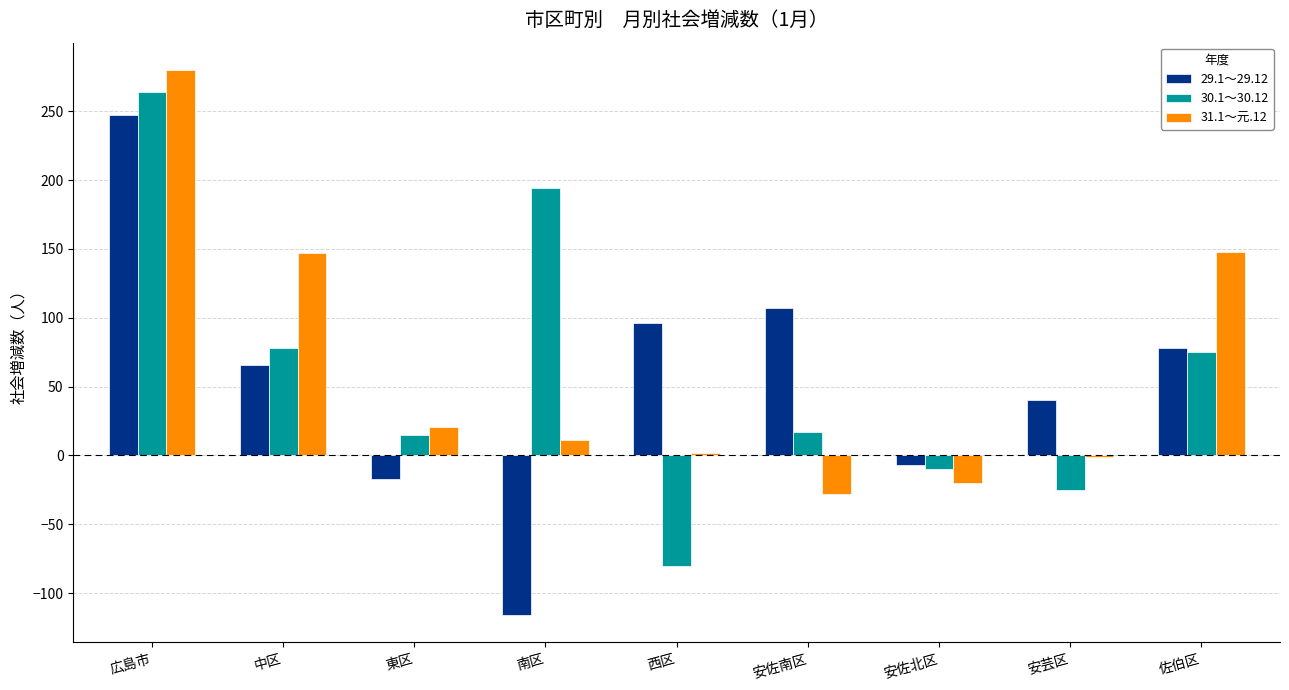

Read the 30.1～30.12 value at 南区, to the nearest 50.

200